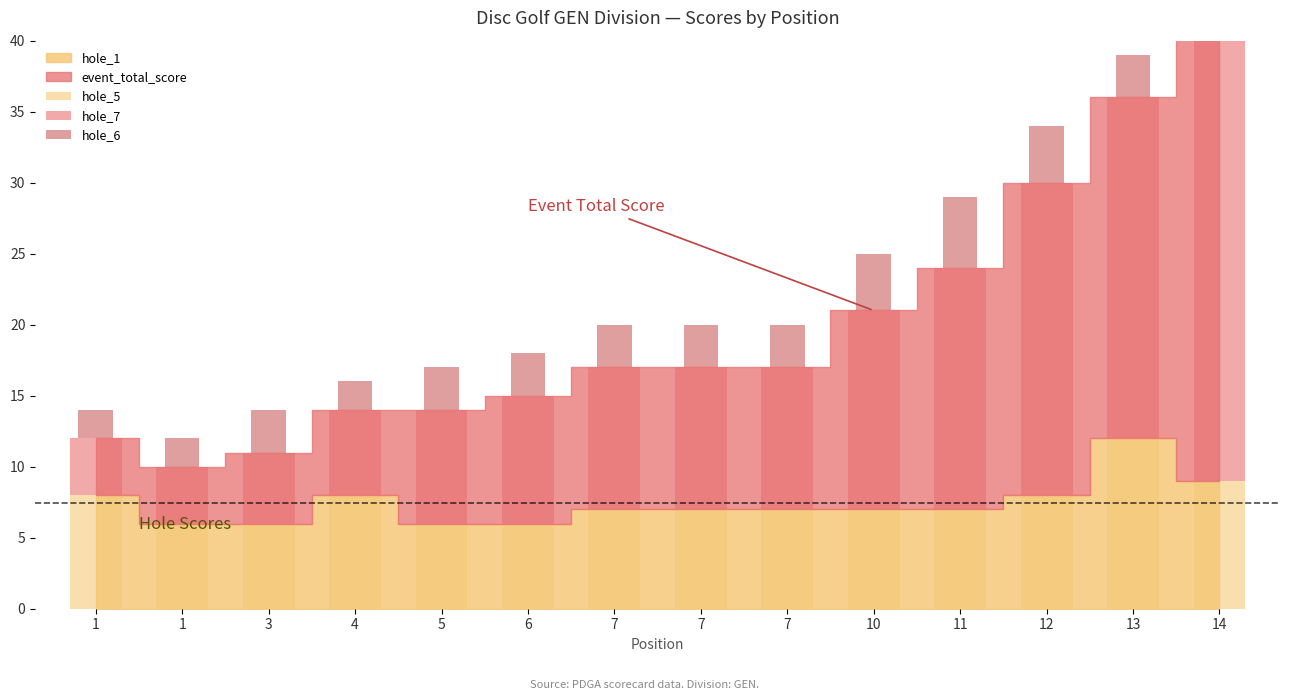

What is the sum of the hole_5 values at 7 and 7?

14